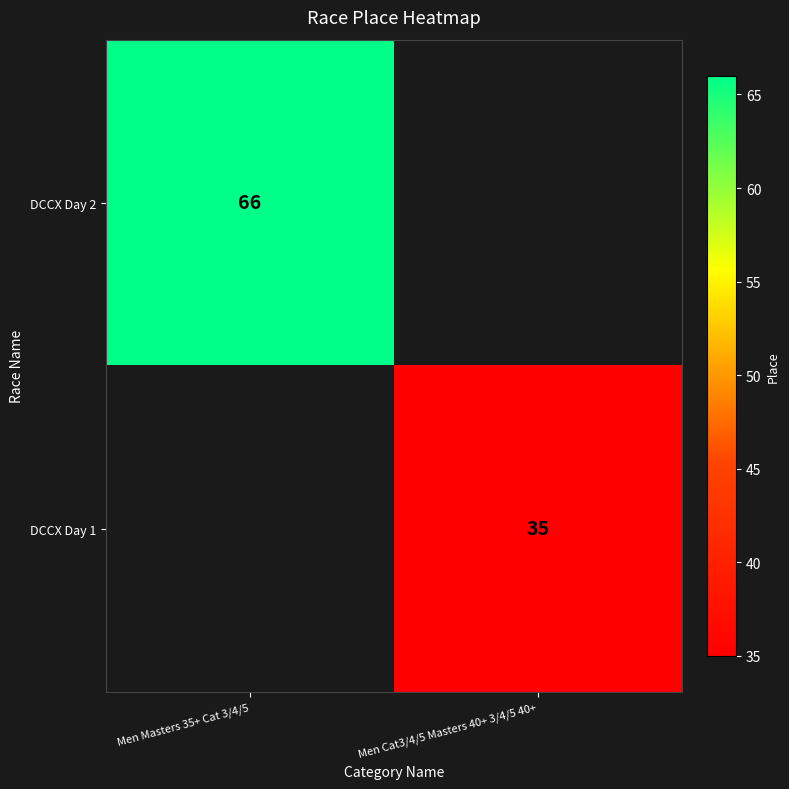

The DCCX Day 2 series shows 66 at Men Masters 35+ Cat 3/4/5. True or false?

True